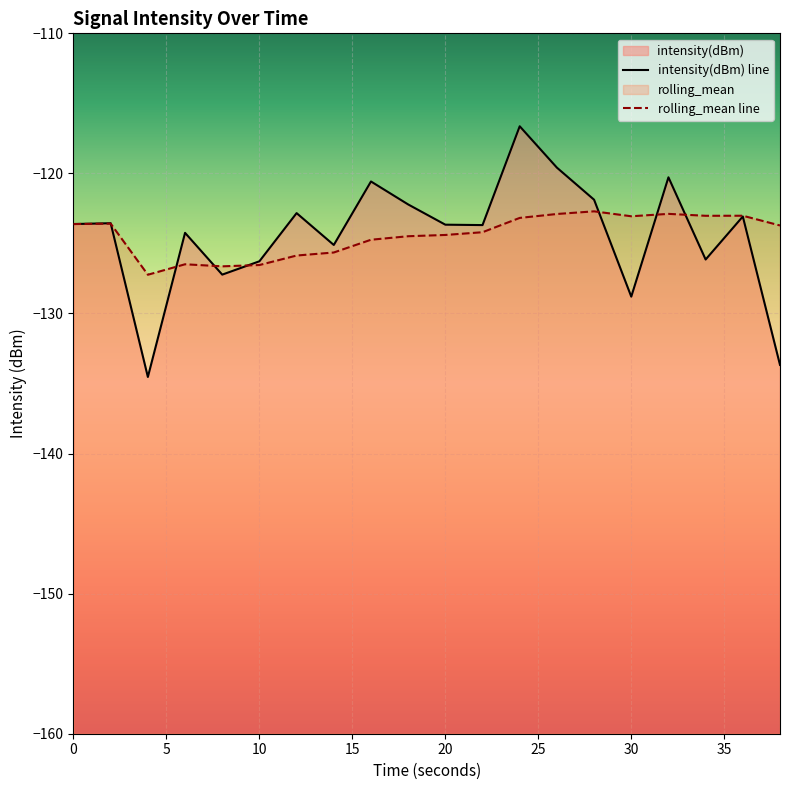

Reading left to right, extract all data points from this chart.

intensity(dBm): -123.6	-123.6	-134.5	-124.2	-127.2	-126.3	-122.8	-125.1	-120.6	-122.2	-123.7	-123.7	-116.6	-119.6	-121.9	-128.8	-120.3	-126.1	-123.1	-133.7
rolling_mean: -123.6	-123.6	-127.2	-126.5	-126.6	-126.5	-125.9	-125.6	-124.7	-124.5	-124.4	-124.2	-123.2	-122.9	-122.7	-123.1	-122.9	-123.0	-123.0	-123.7